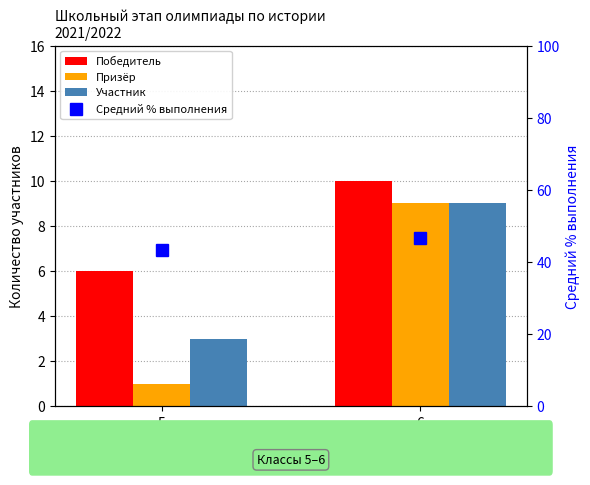

Reading left to right, list all the values displayed in this chart.

Победитель: 5=6.0	6=10.0
Призёр: 5=1.0	6=9.0
Участник: 5=3.0	6=9.0
Средний % выполнения: 5=43.4	6=46.8